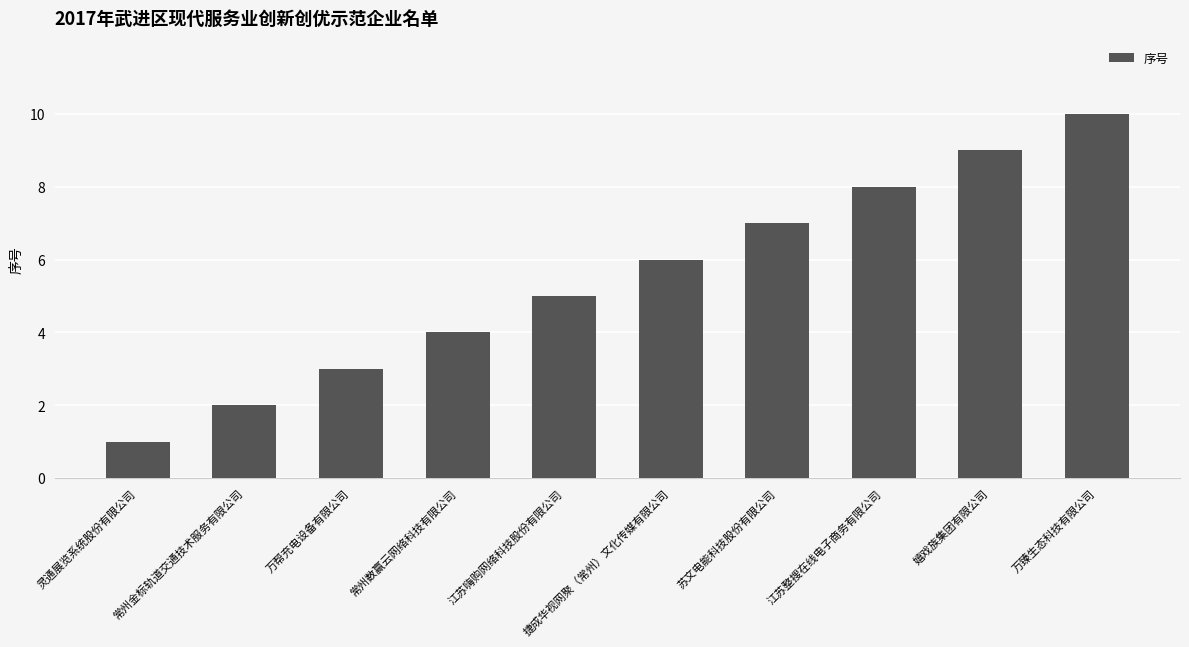

What is the smallest value displayed?

1